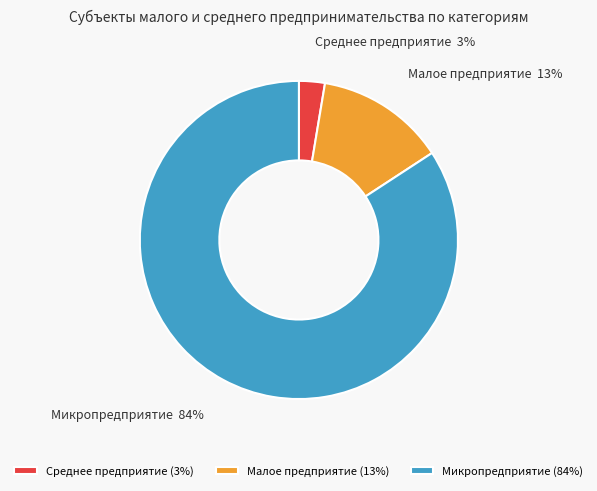

What is the majority slice?

Микропредприятие